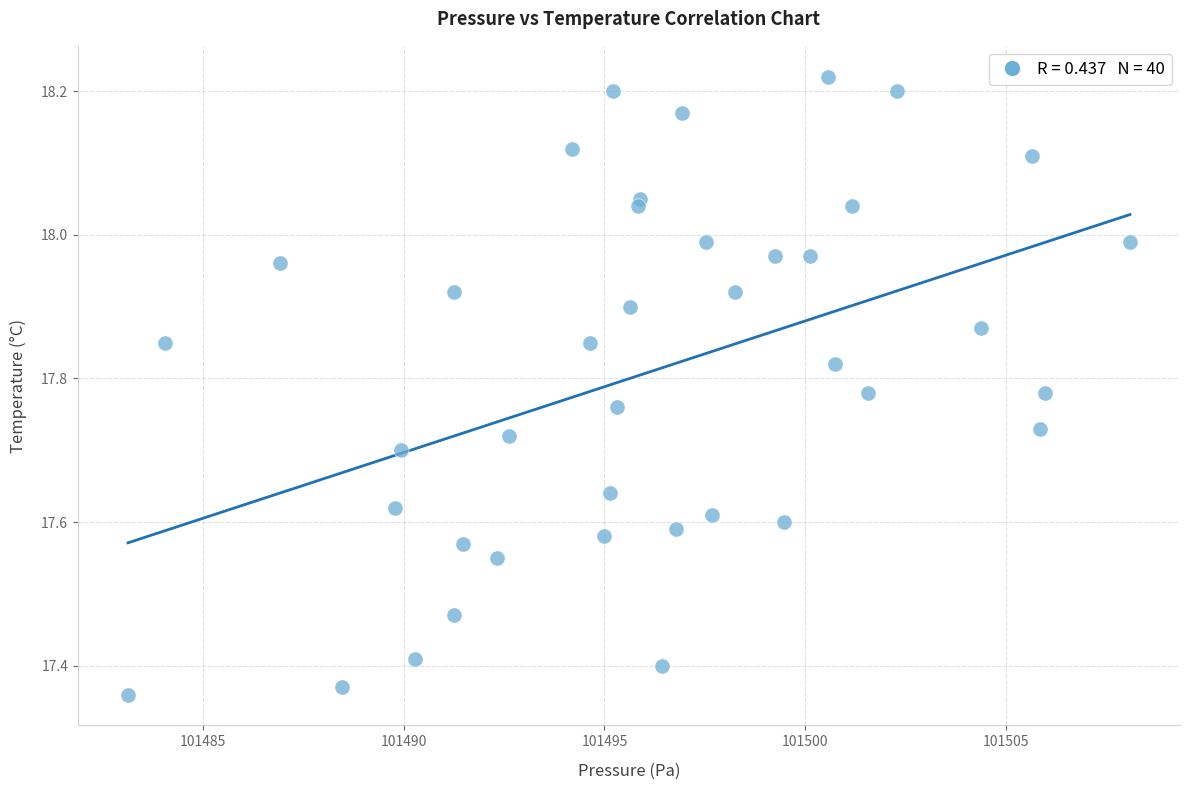

What is the range of X values (max minus min)?

25.0